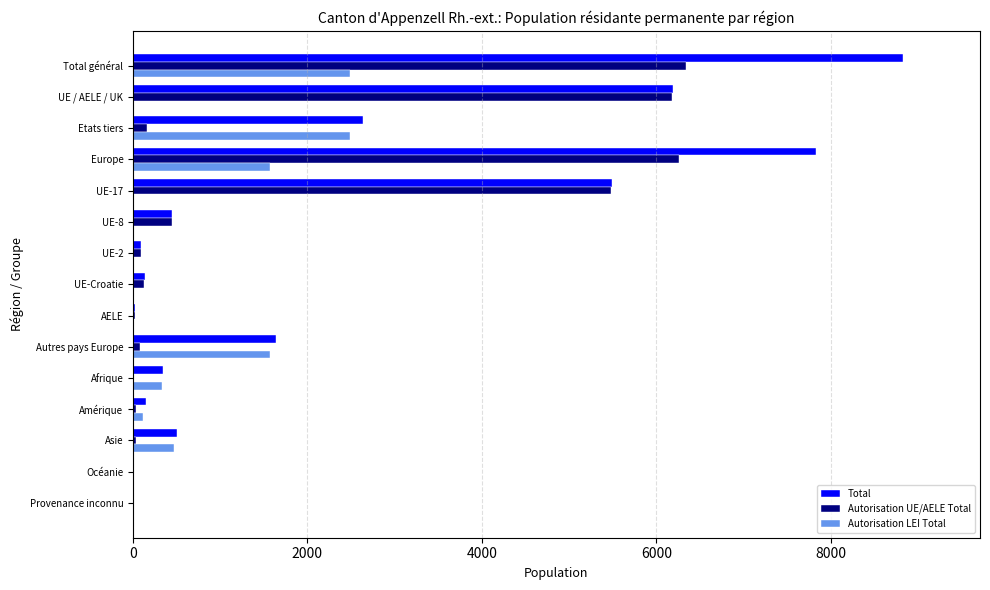

Which series has the largest total across all categories?

Total